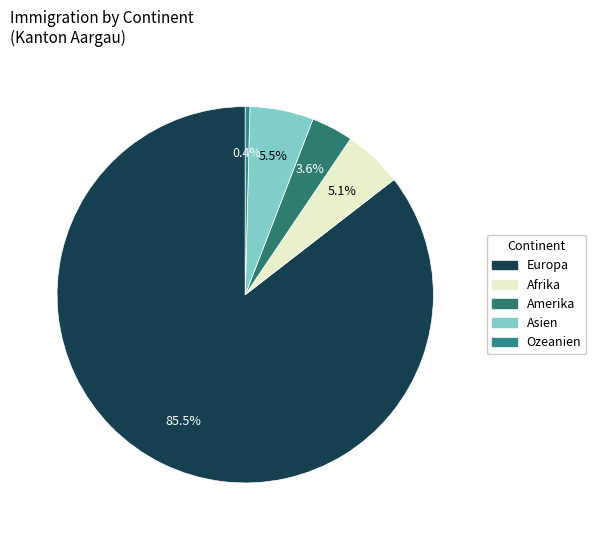

To the nearest percent, what percentage of the pie is Amerika?

4%